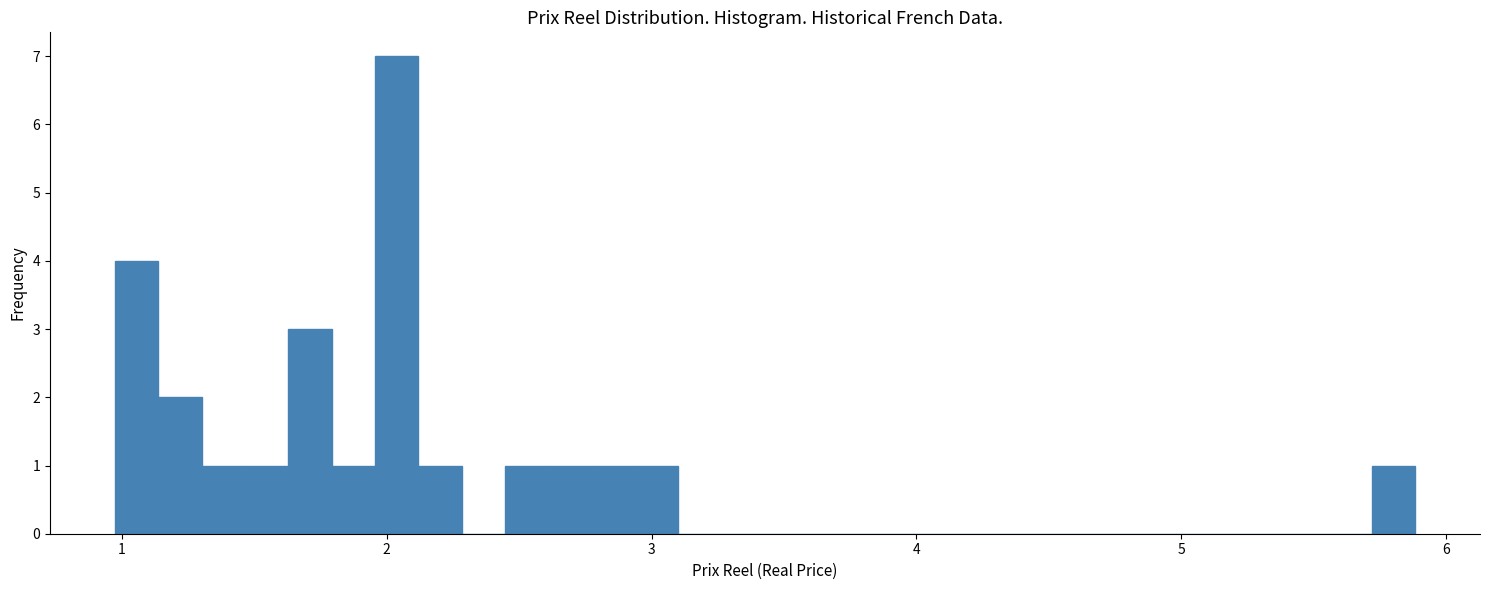

Read against the x-axis, roughly where is the centre of the tallest bar?

2.0